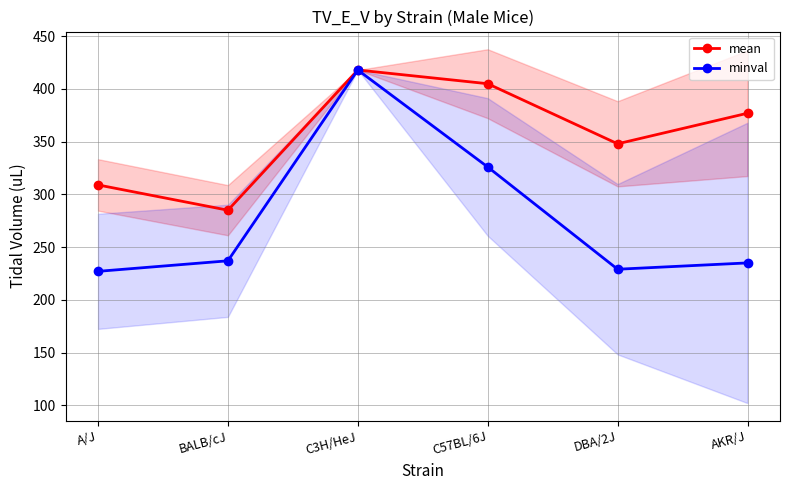

What is the maximum value shown in the chart?

418